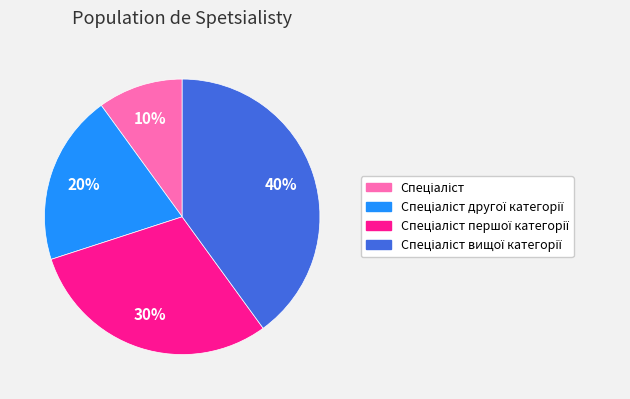

To the nearest percent, what is the difference between the largest and smallest slice percentages?

30%